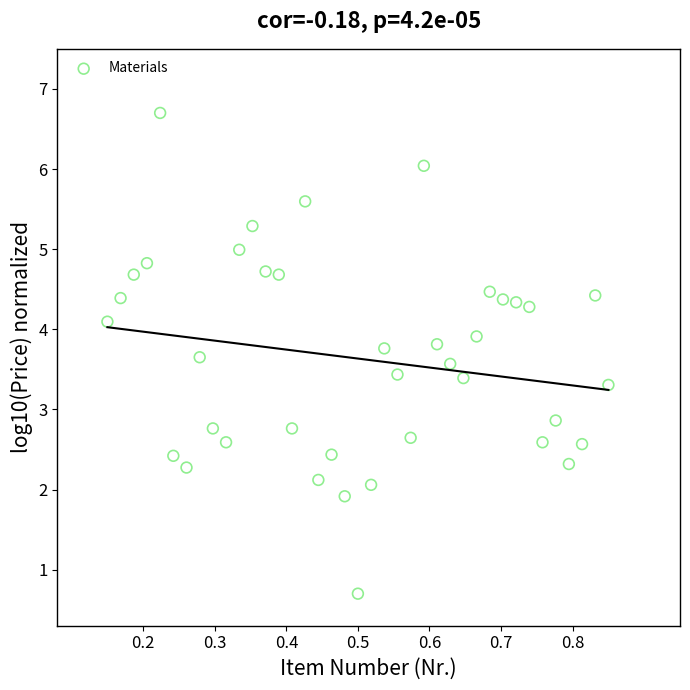

What Y value in the scatter plot is closest to 3?

2.9